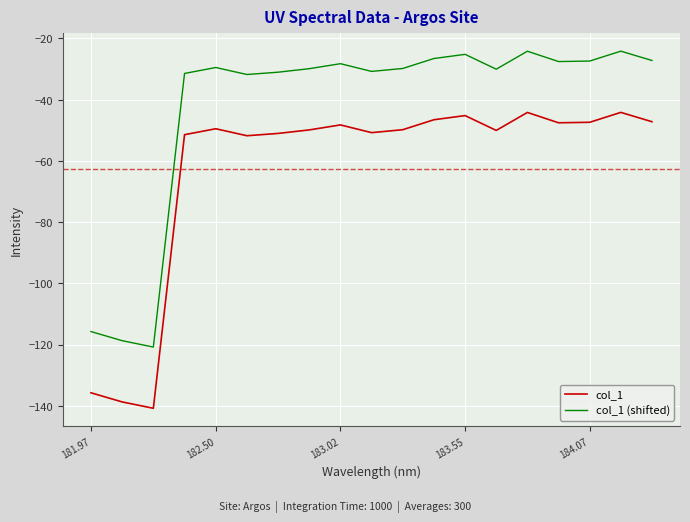

Which series has the largest total across all categories?

col_1 (shifted)